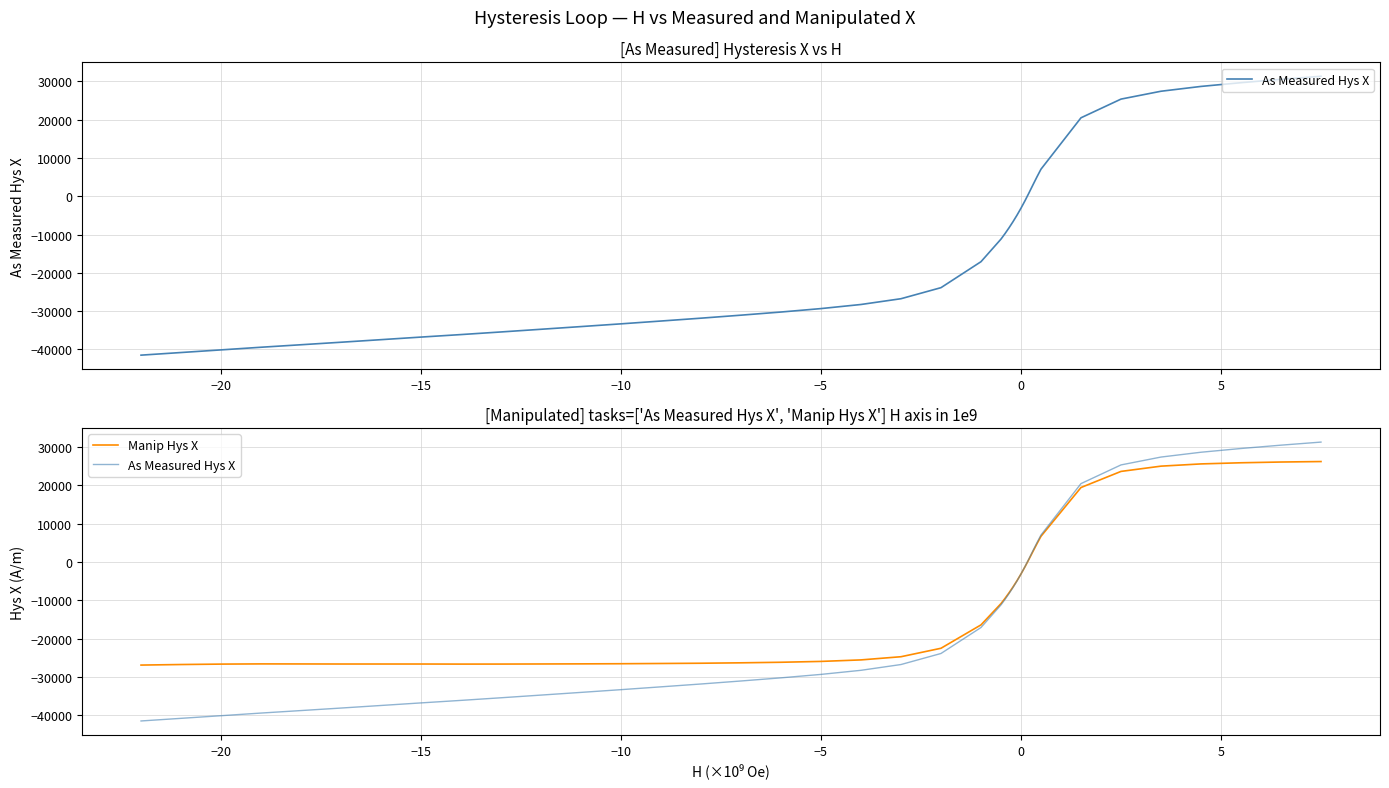

How many times do Manip Hys X and As Measured Hys X cross each other?

1